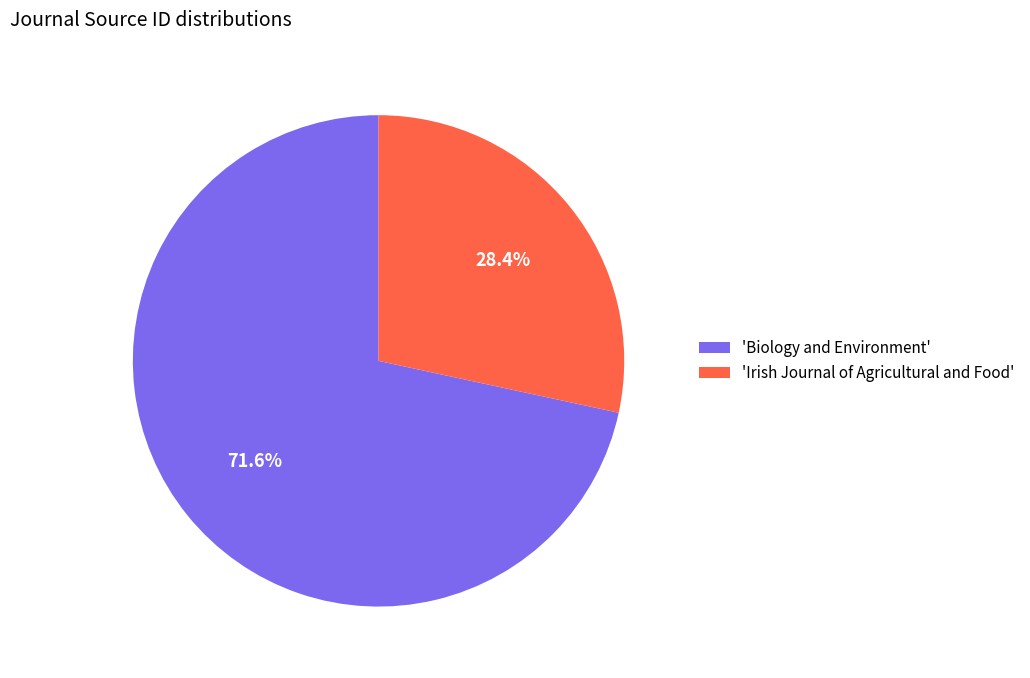

Approximately how many times larger is the value at 'Biology and Environment' compared to 'Irish Journal of Agricultural and Food'?

2.5